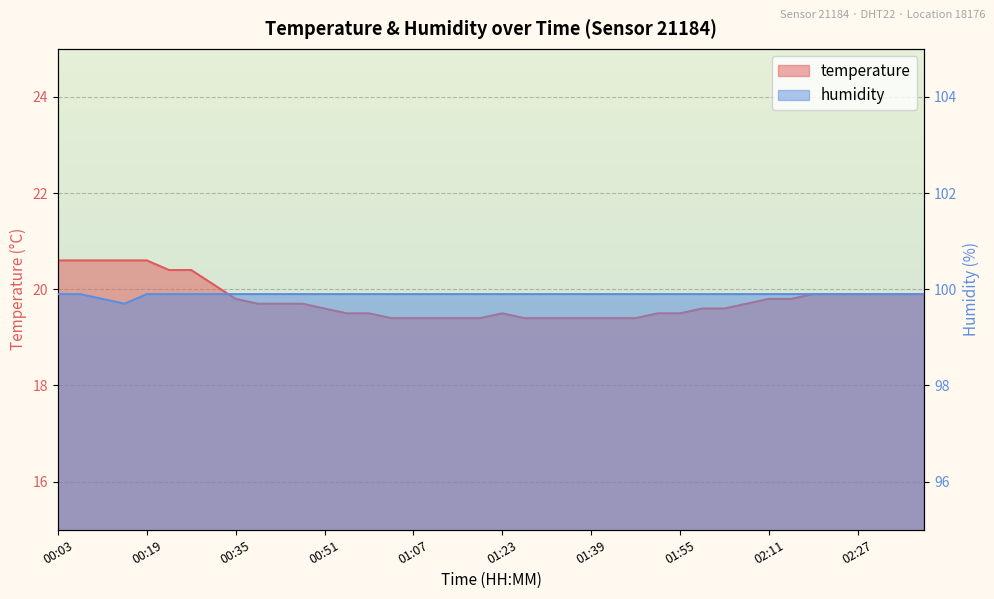

What is the sum of the temperature values at 00:55 and 02:35?

39.4